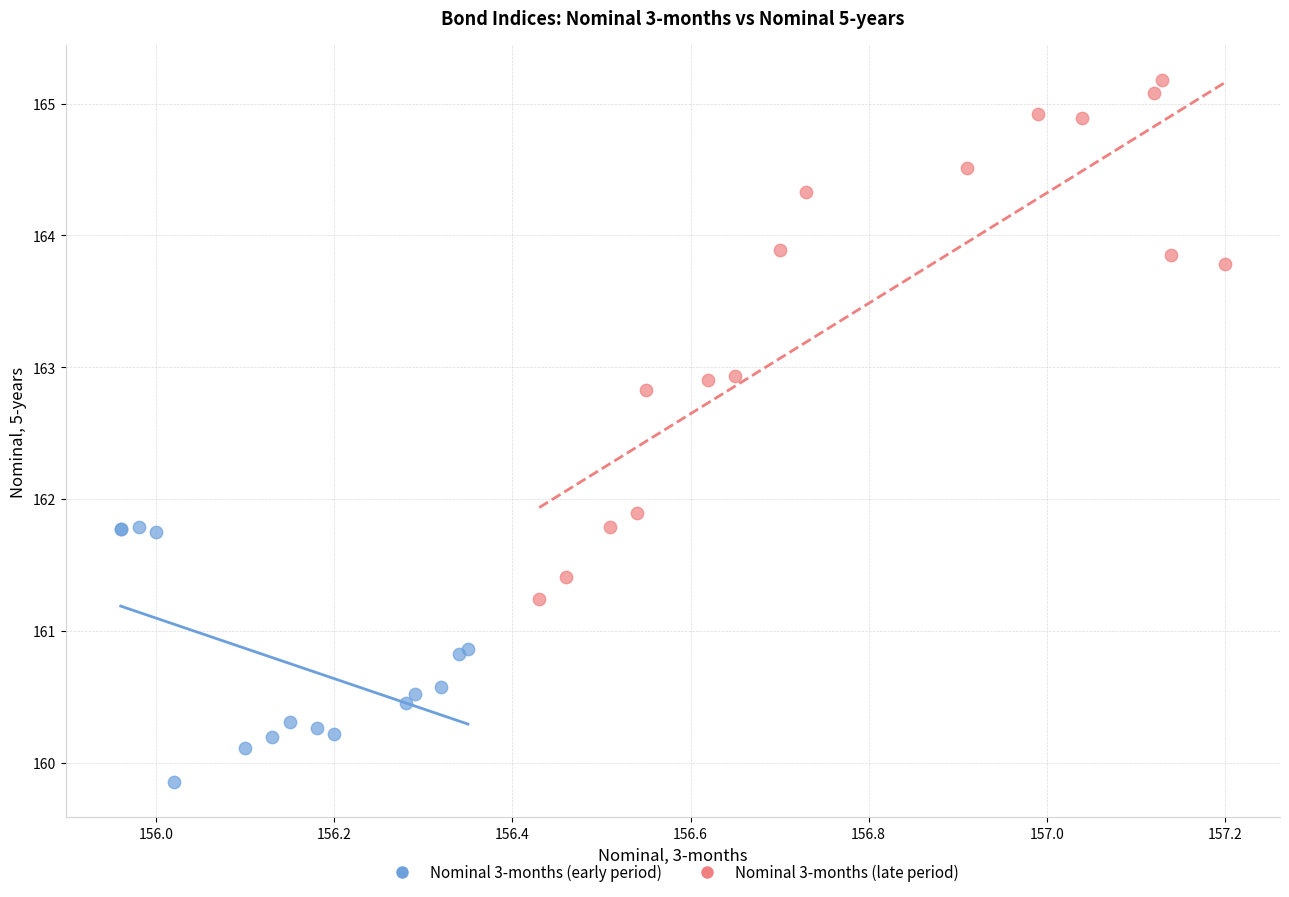

Which series reaches the minimum Y coordinate?

Nominal 3-months (early period)